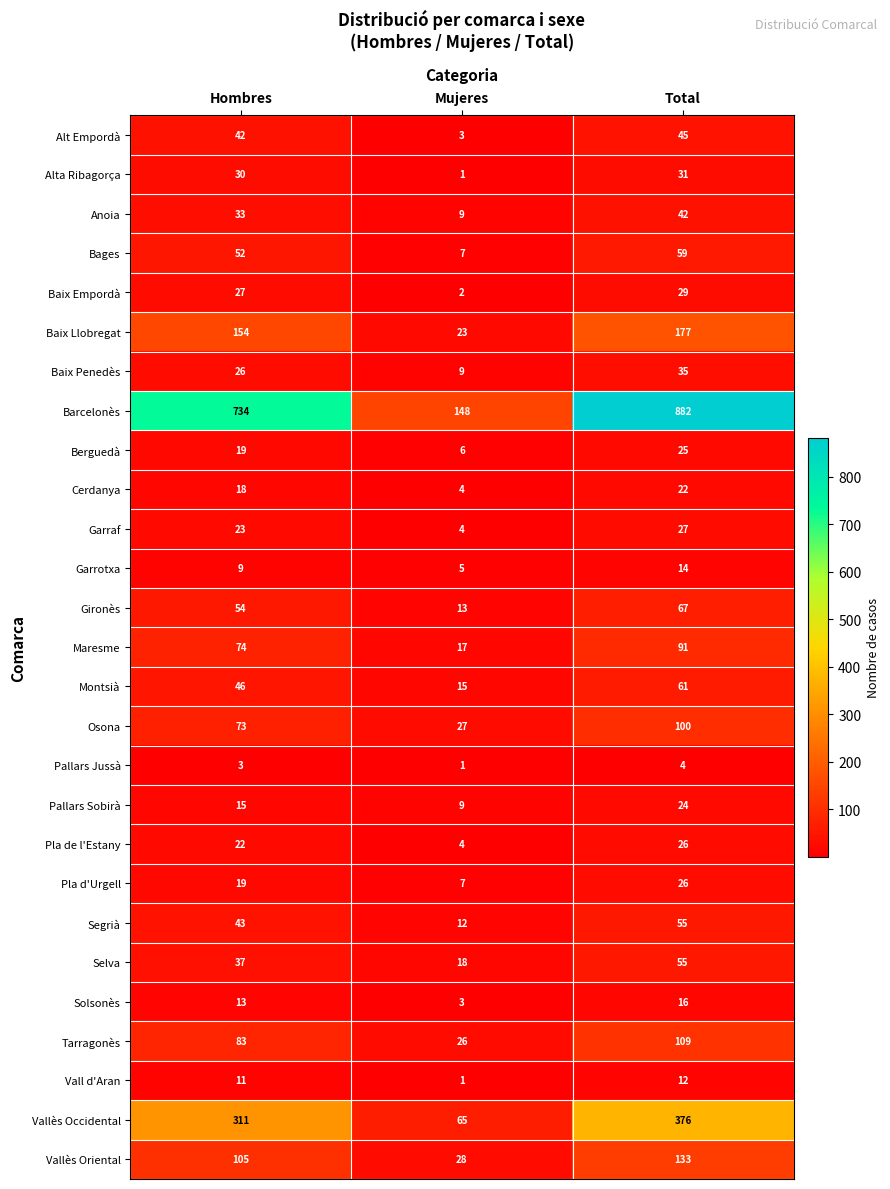

What is the total value across all series at Total?

2543